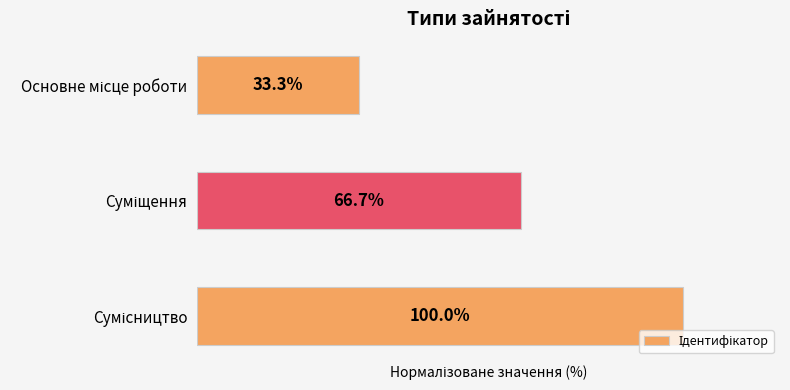

Does the chart contain any negative values?

No